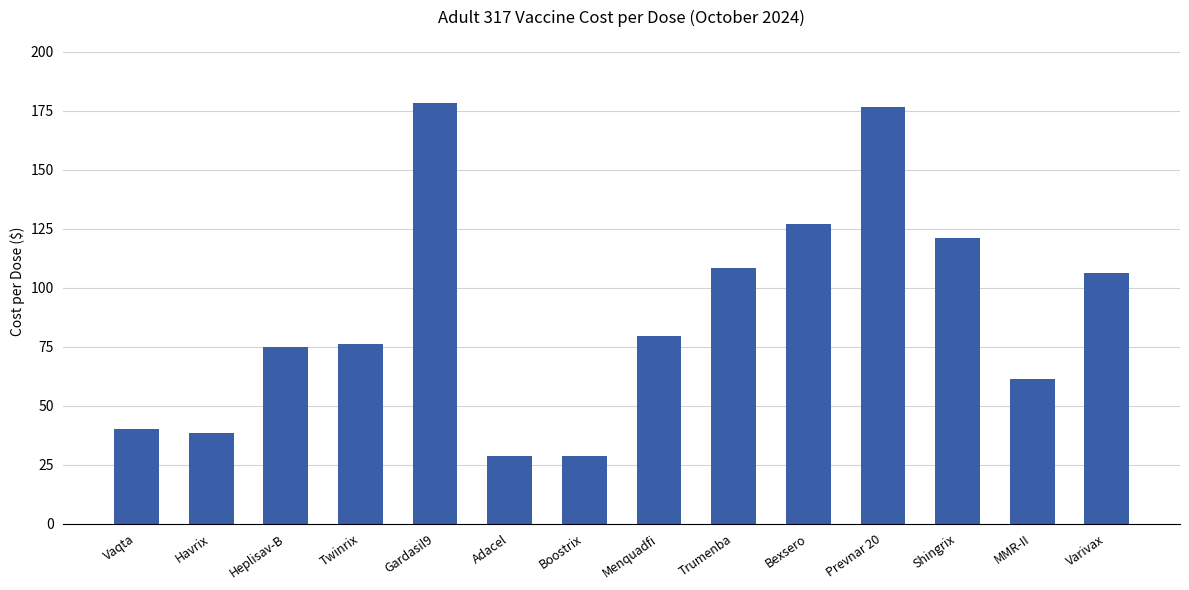

What position from the right is Trumenba?

6